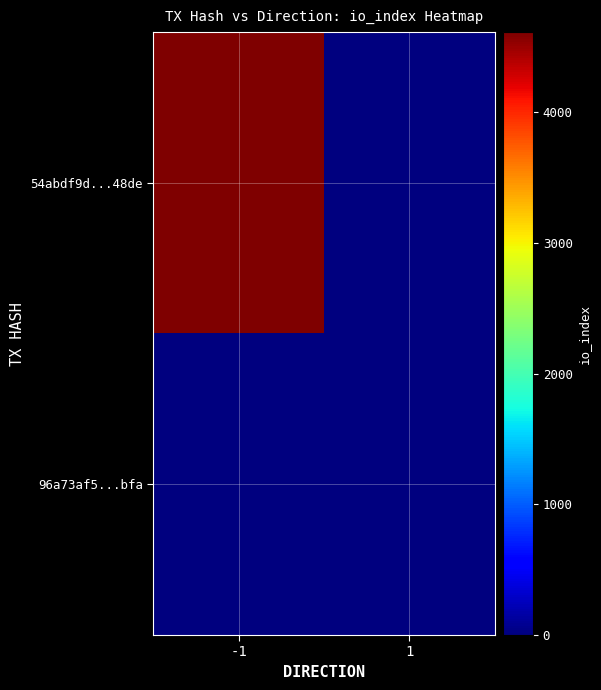

What is the spread (max minus min) of values at 1?

4